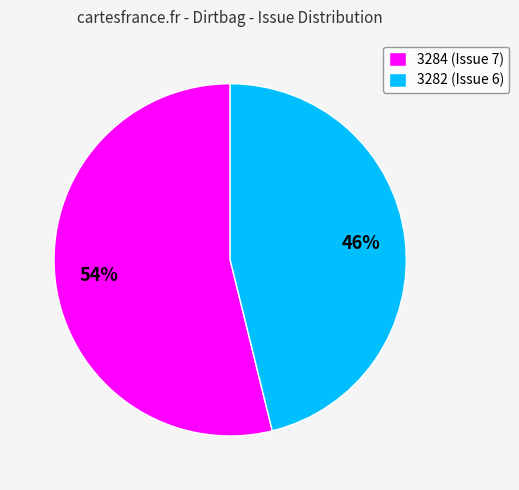

Between 3282 and 3284, which is larger?

3284